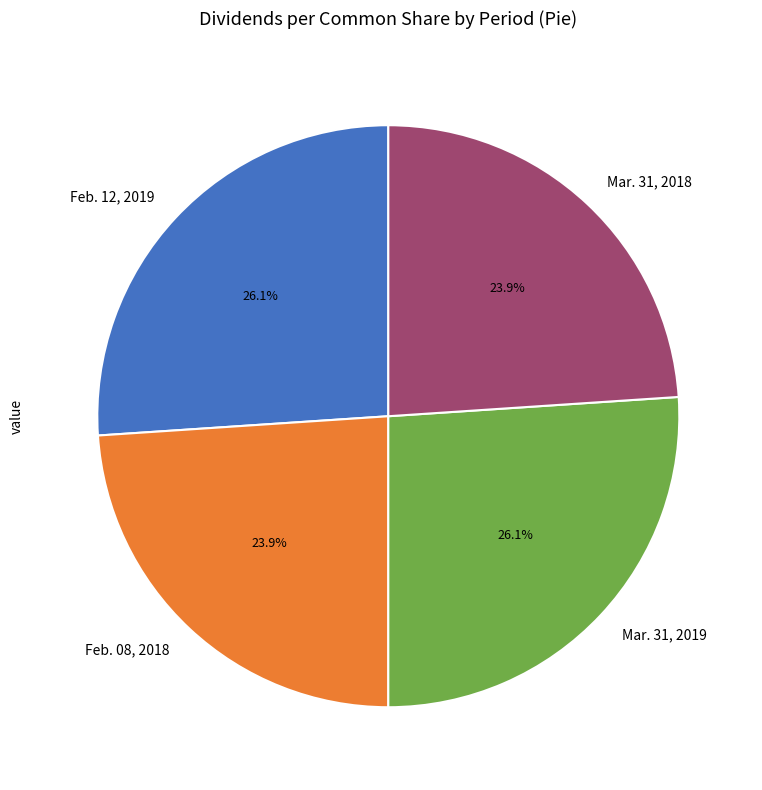

Which has a higher value, Mar. 31, 2019 or Feb. 08, 2018?

Mar. 31, 2019